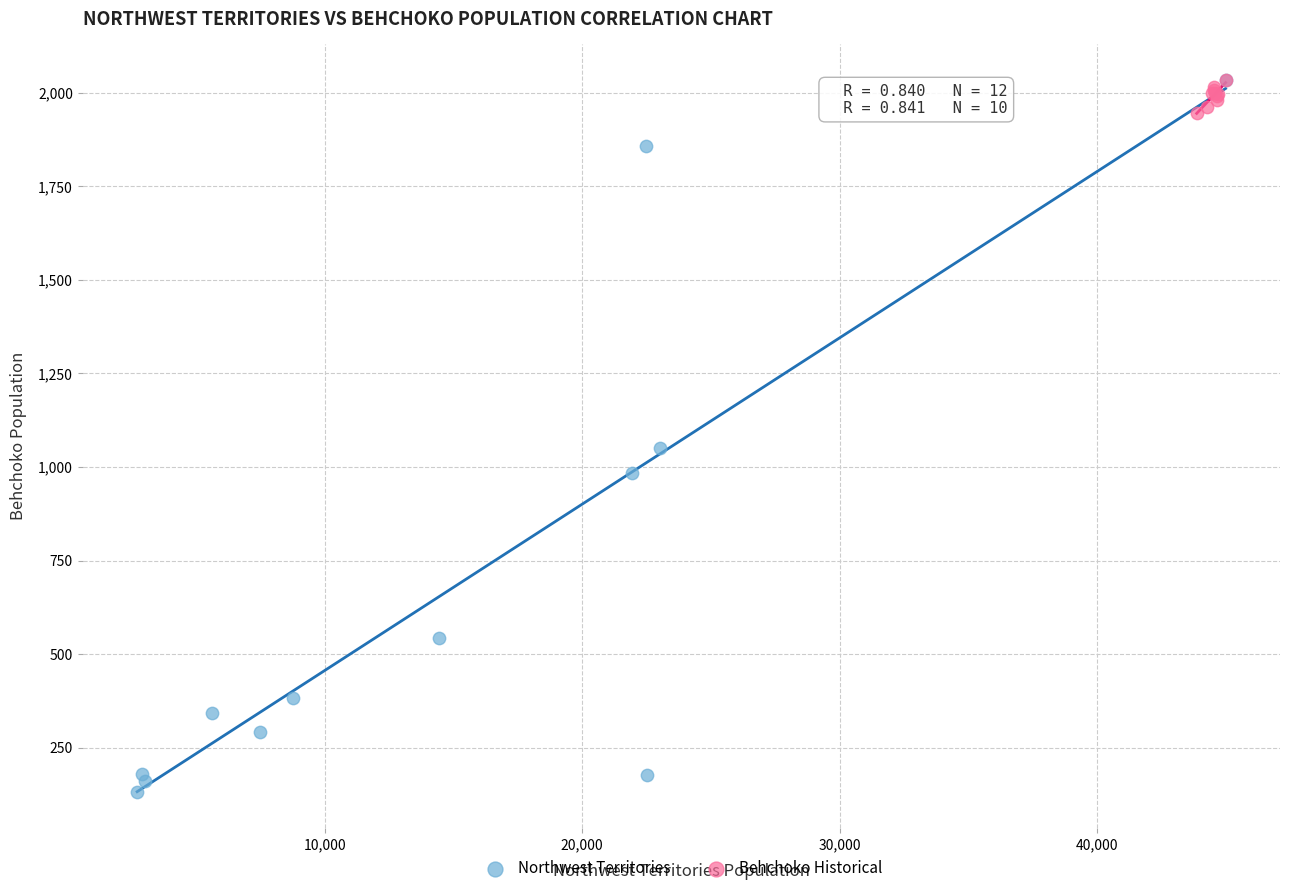

Which series has the widest spread of Y values?

Northwest Territories